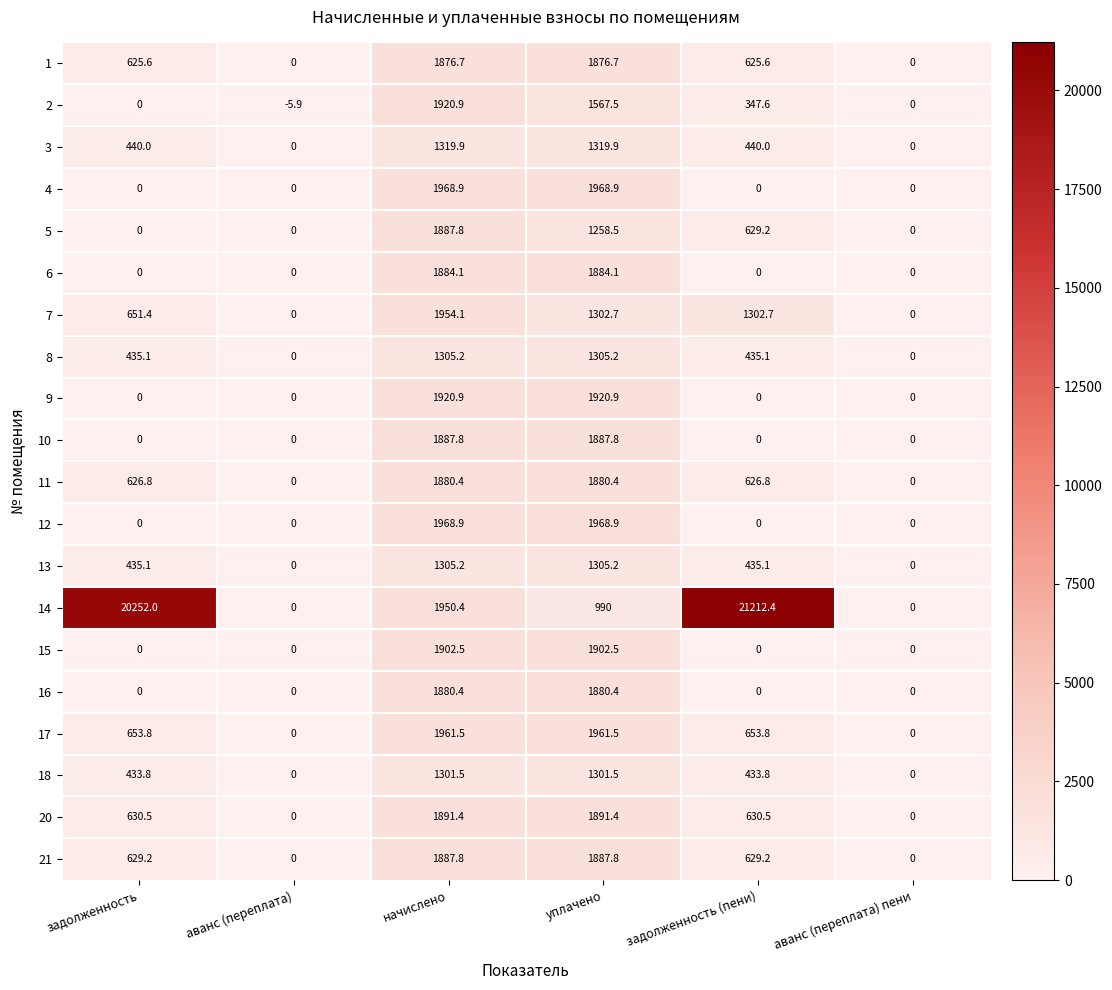

Count the number of data series in this chart.

20